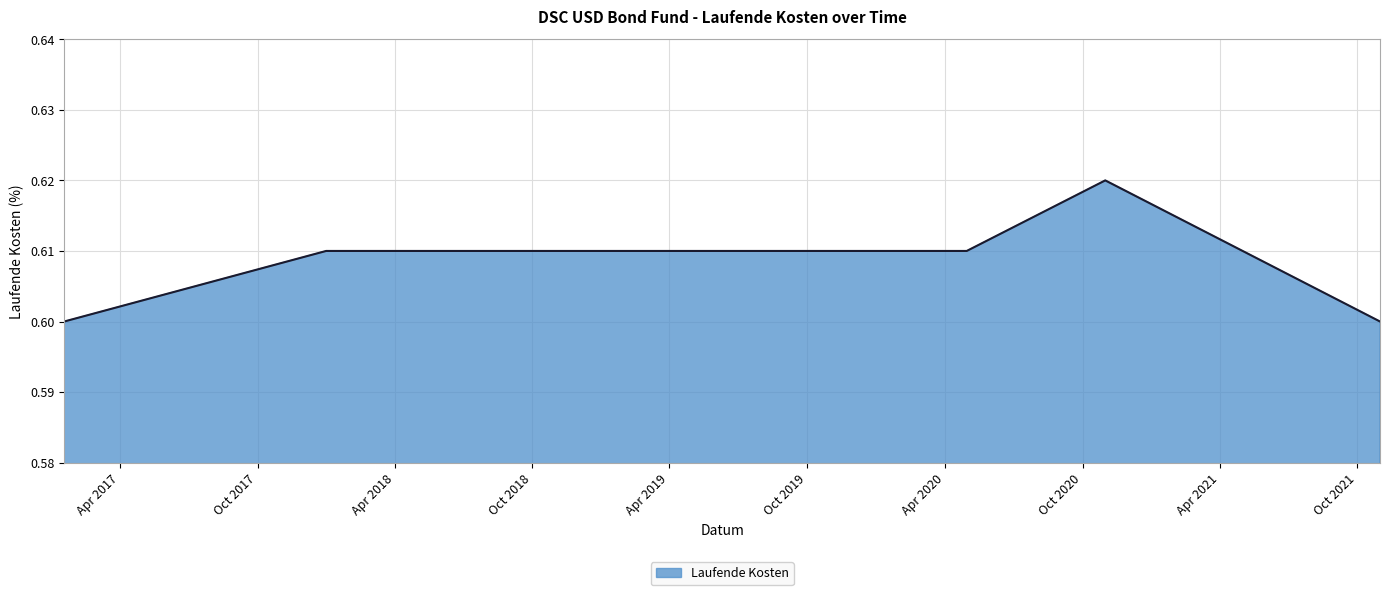

True or false: there are more than 0 points higher than both neighbors.

True